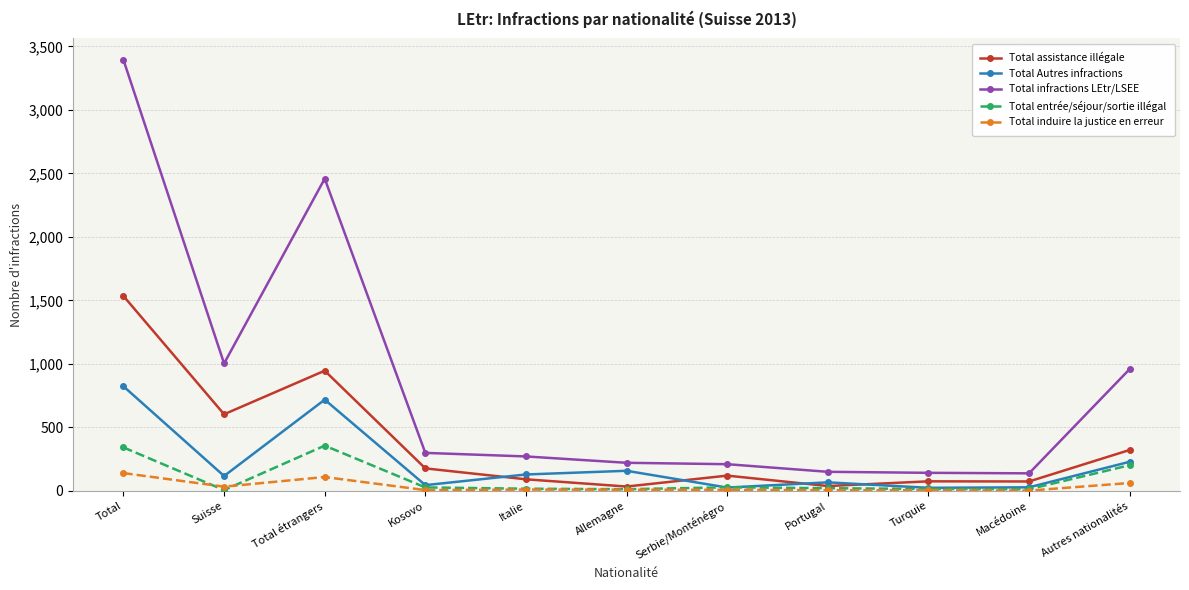

At which category does Total assistance illégale reach its first local valley?

Suisse